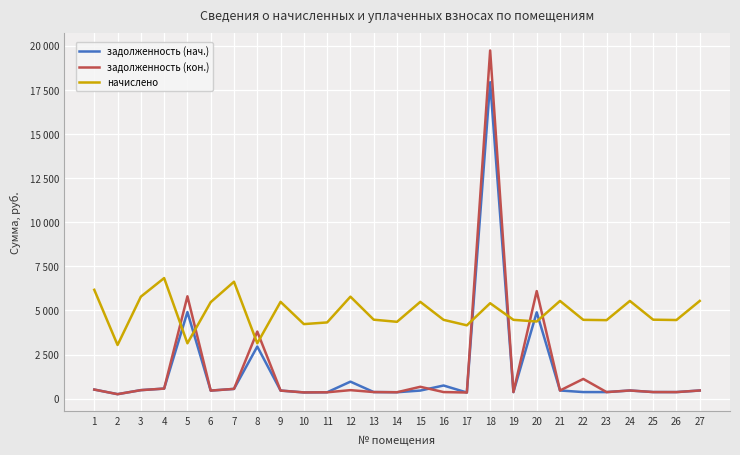

True or false: начислено and задолженность (нач.) cross at least once.

True